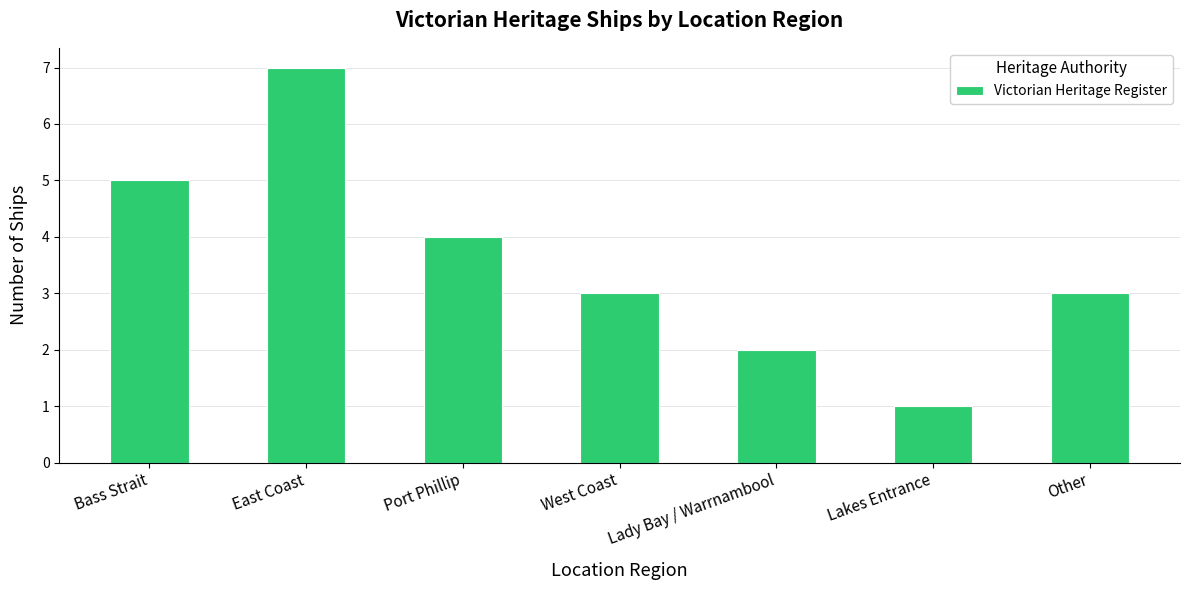

How many bars are there in total?

7